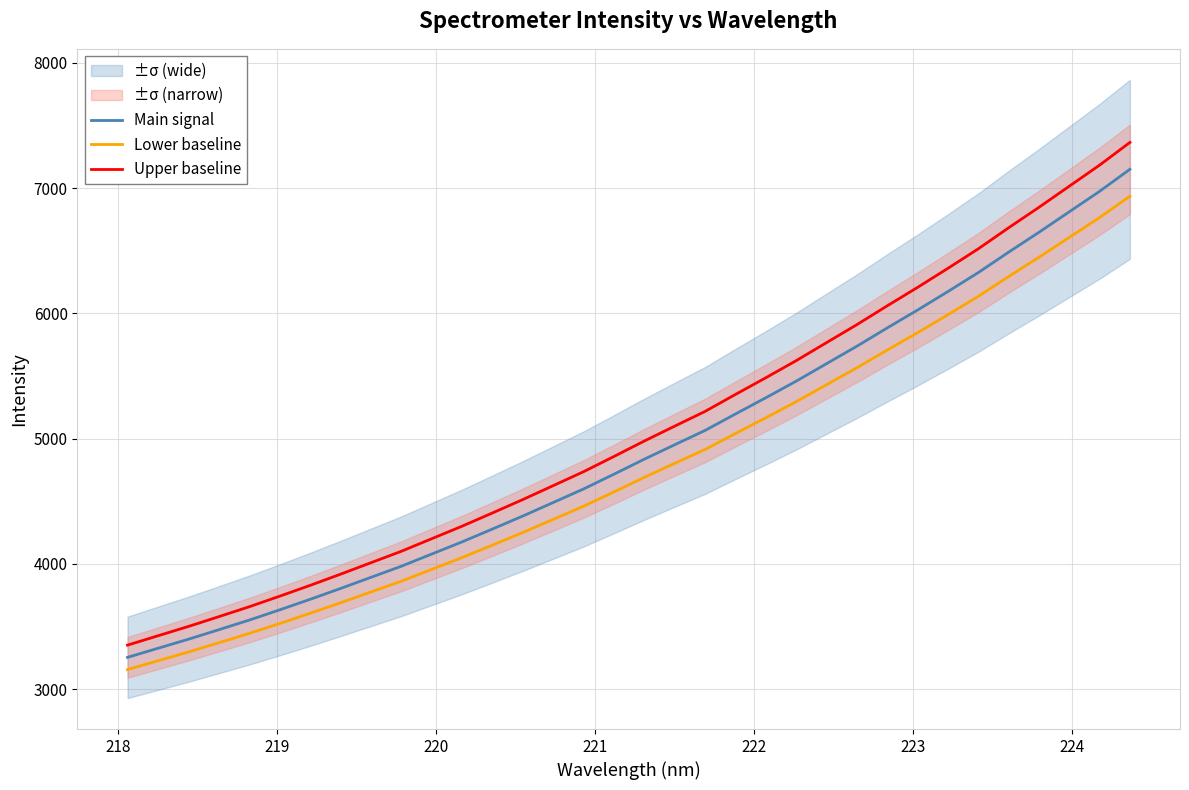

Does the chart display data point markers on the line(s)?

No